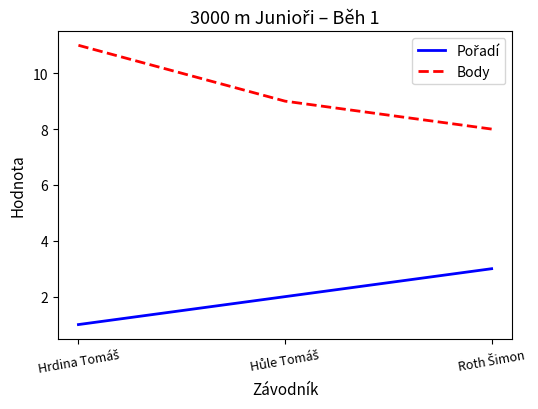

What is the difference between the maximum and minimum values in the Body series?

3